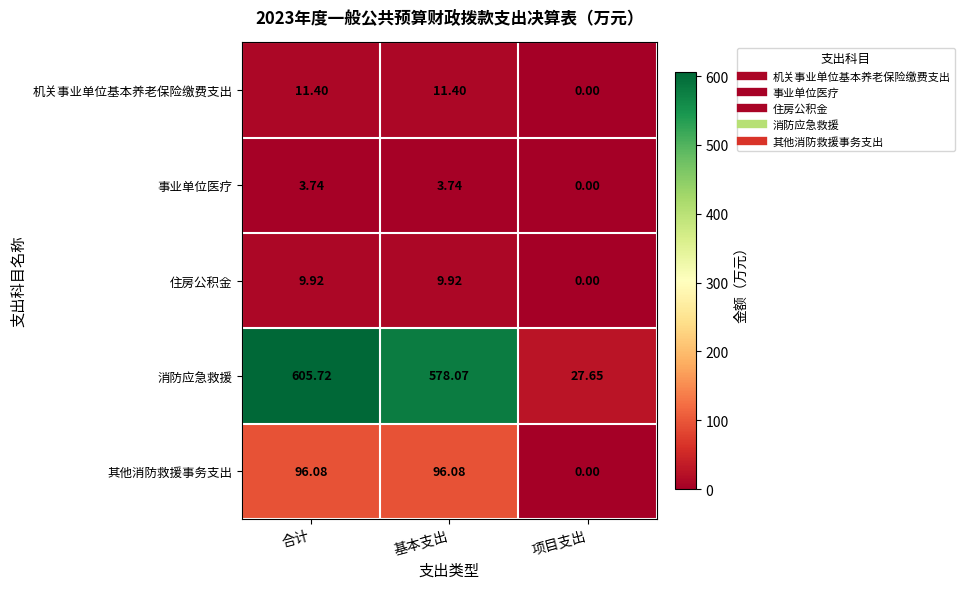

At which category does the chart reach its peak across all series?

合计